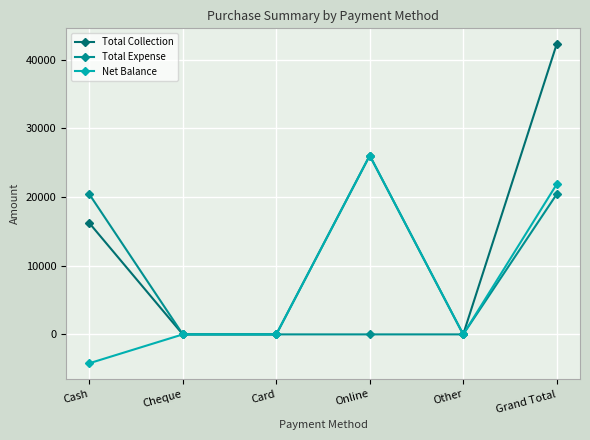

What is the sum of the Net Balance values at Cash and Card?

-4200